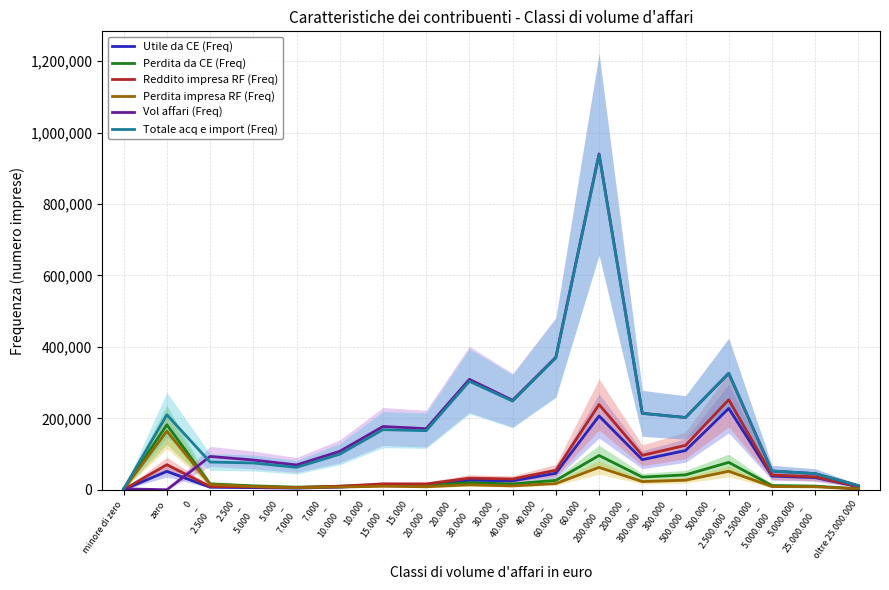

Is it true that Vol affari (Freq) equals 151407 at 0
–
2.500?

False